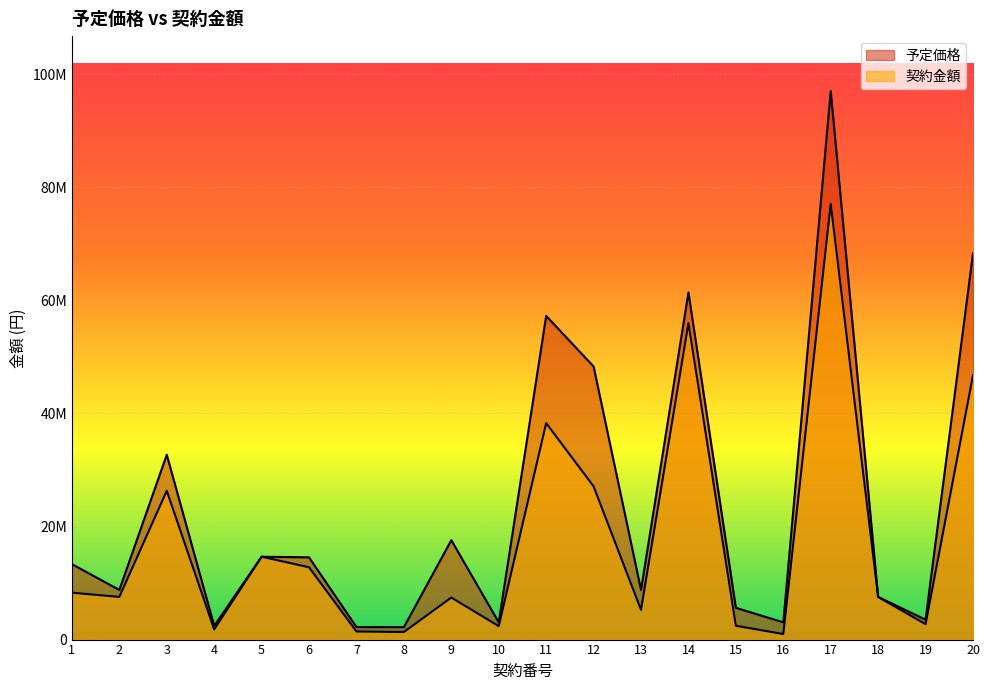

How many interior local valleys does the 予定価格 series have?

7